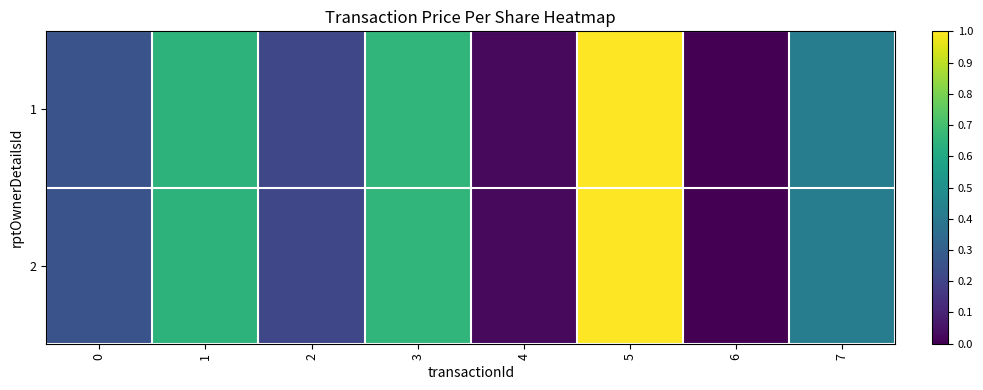

Reading right to left, what are all the values shown in this chart?

1: 7=41.5	6=16.2	5=76.5	4=17.8	3=56.0	2=29.0	1=55.1	0=31.7
2: 7=41.5	6=16.2	5=76.5	4=17.8	3=56.0	2=29.0	1=55.1	0=31.7